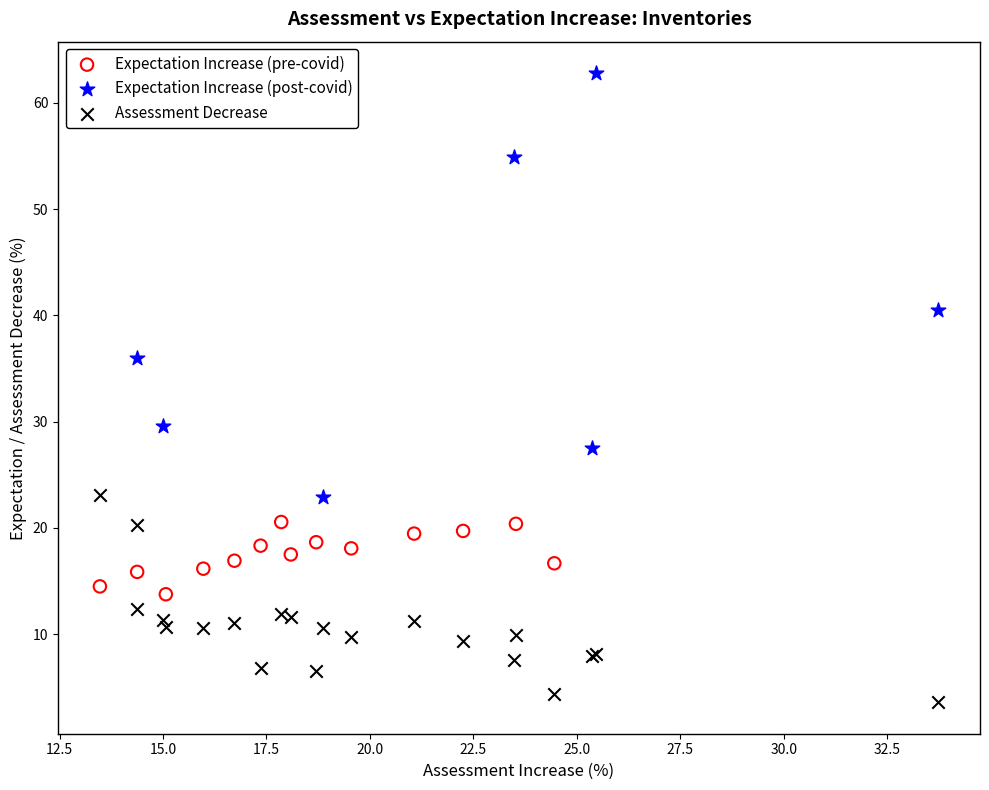

Which series reaches the maximum Y coordinate?

Expectation Increase (post-covid)